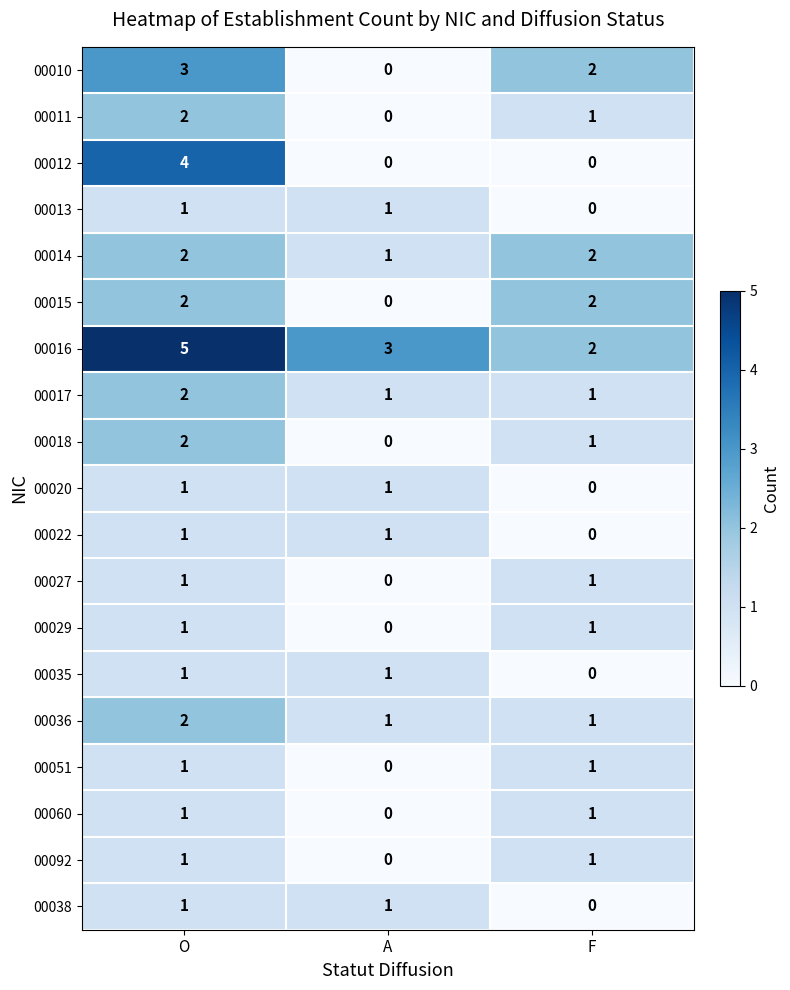

True or false: 00051 has a value of -1 at A.

False